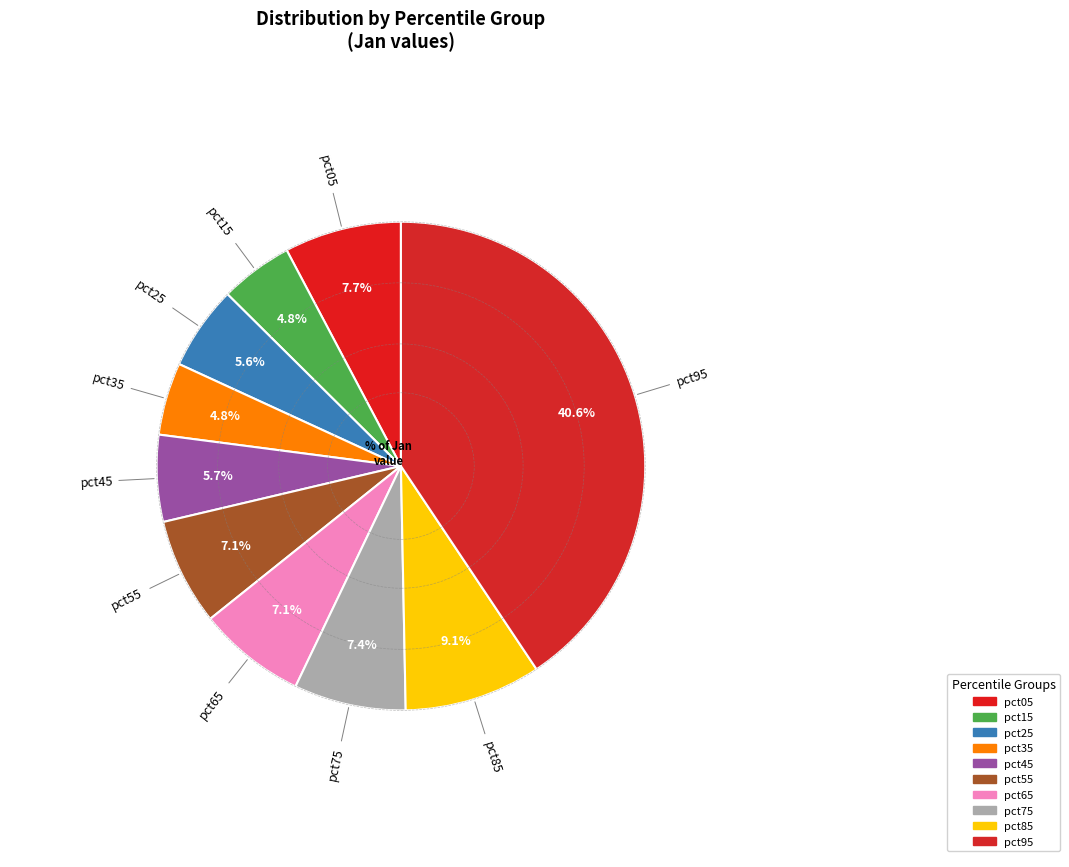

Do pct25 and pct45 together represent more than half of the pie?

No